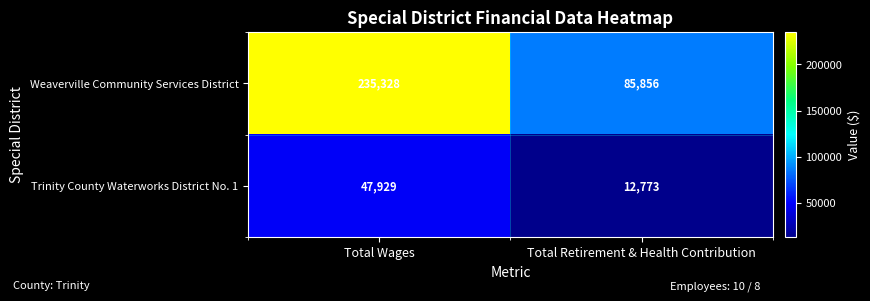

Reading left to right, transcribe all the data shown in this chart.

Weaverville Community Services District: 235328	85856
Trinity County Waterworks District No. 1: 47929	12773